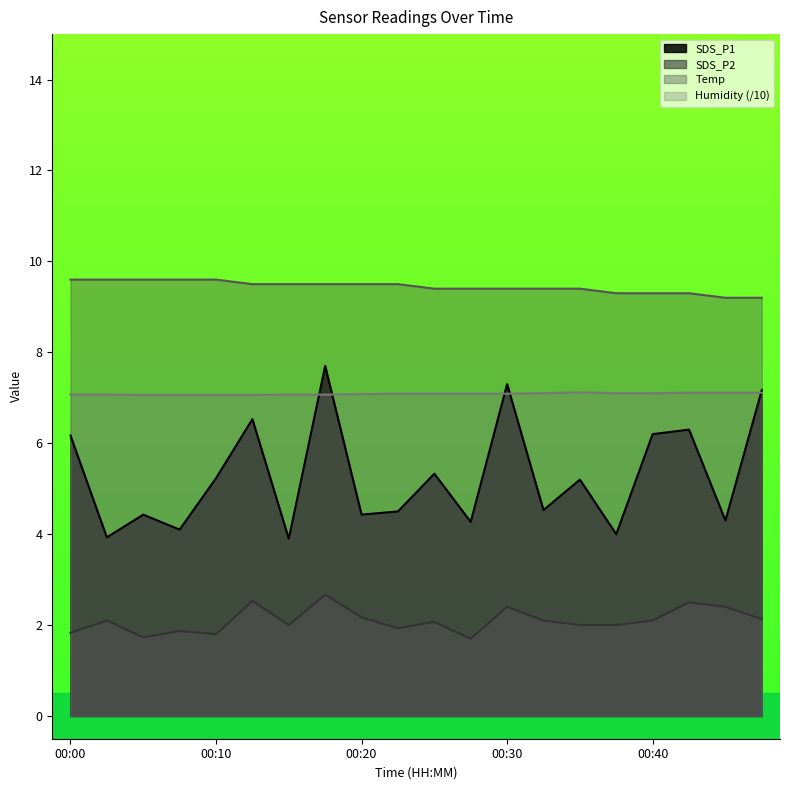

What is the value of the SDS_P2 point at the 13th from the left?

2.4